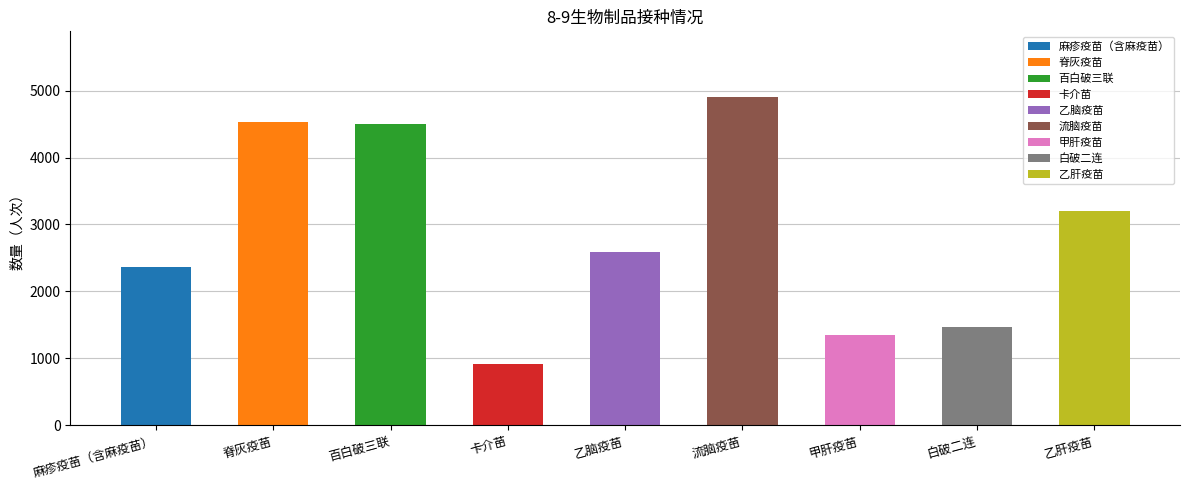

Where is the data nearest to the value 2909?

乙肝疫苗